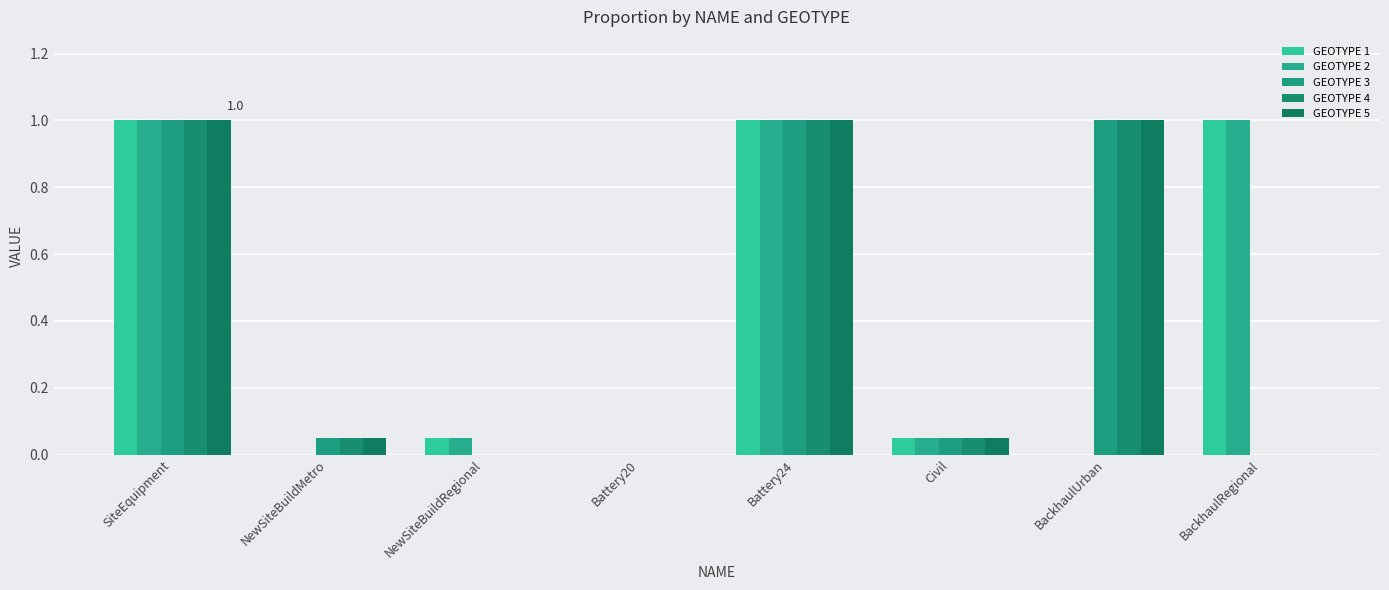

How many groups of bars are there?

8